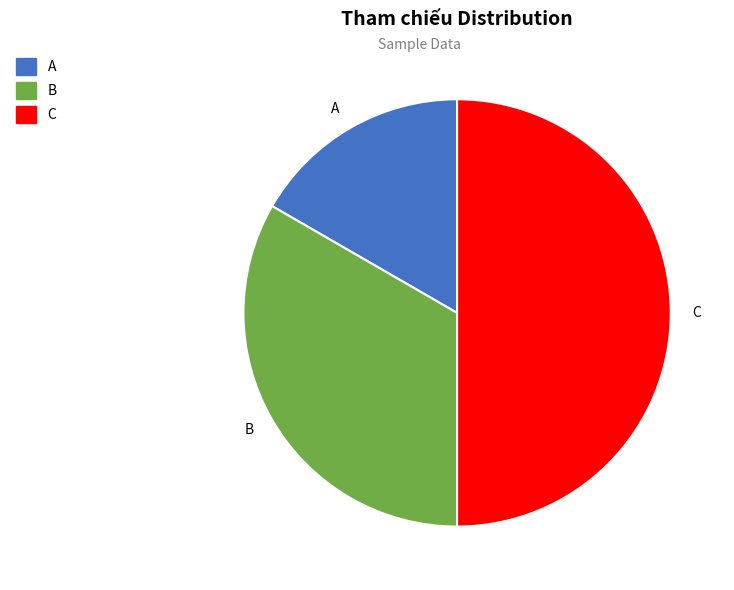

What is the smallest slice in the pie chart?

A